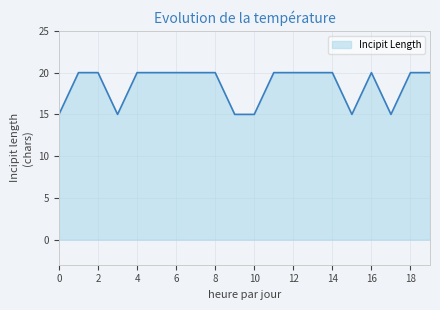

What is the maximum value shown in the chart?

20